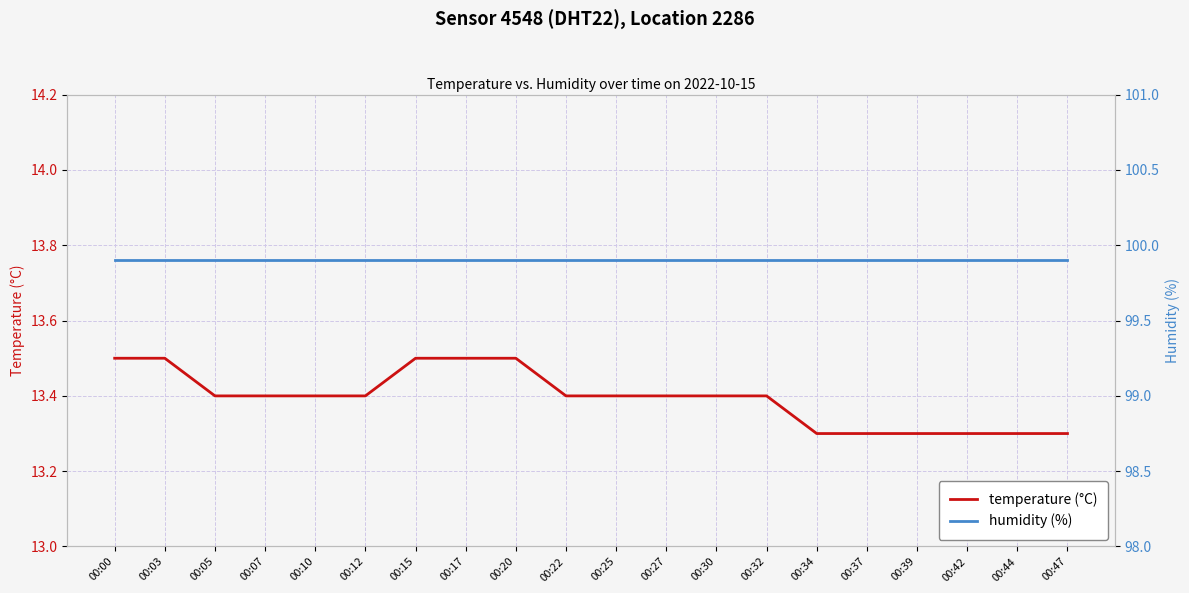

Count the temperature (°C) values in the range 13 to 14.

20